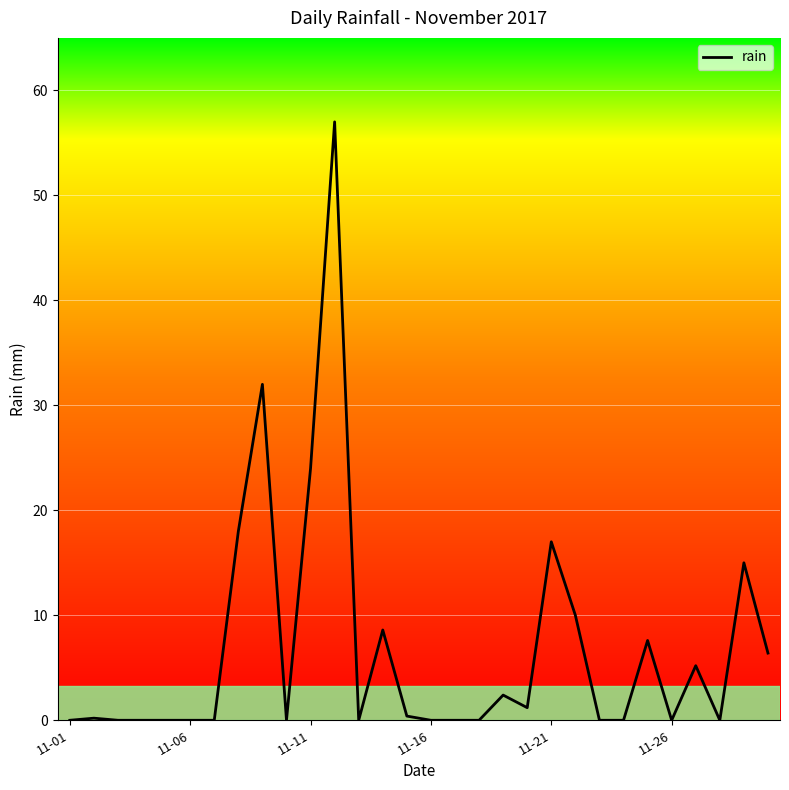

What is the greatest value displayed?

57.0